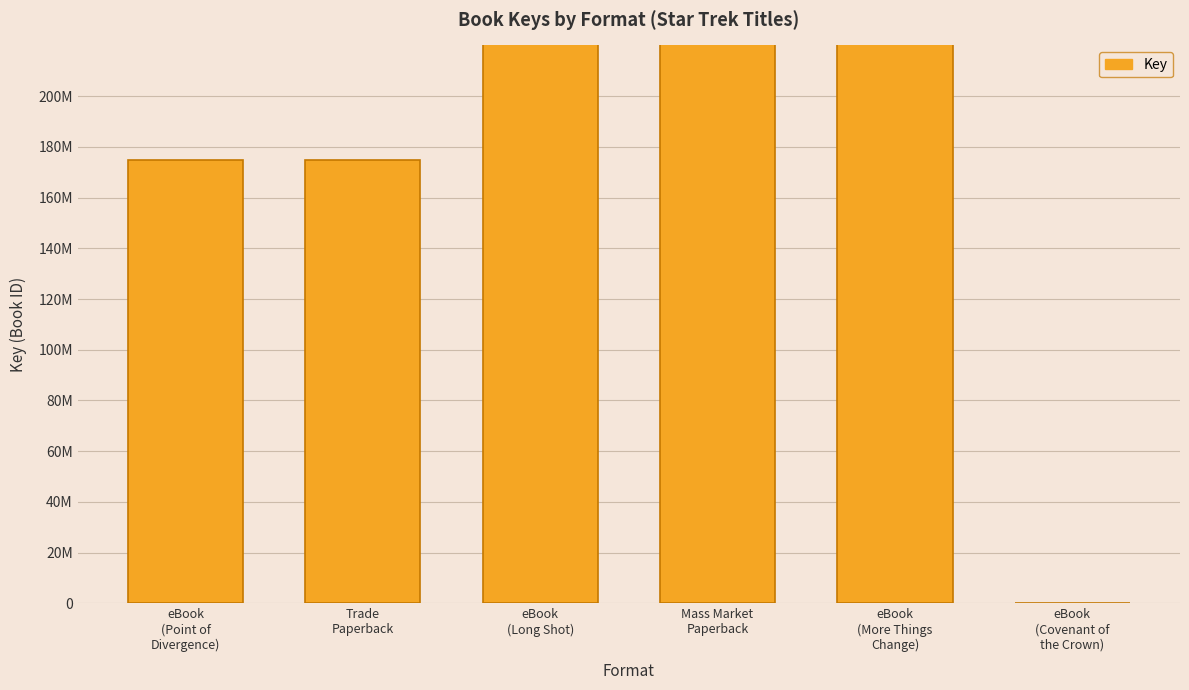

Does the chart contain stacked bars?

No